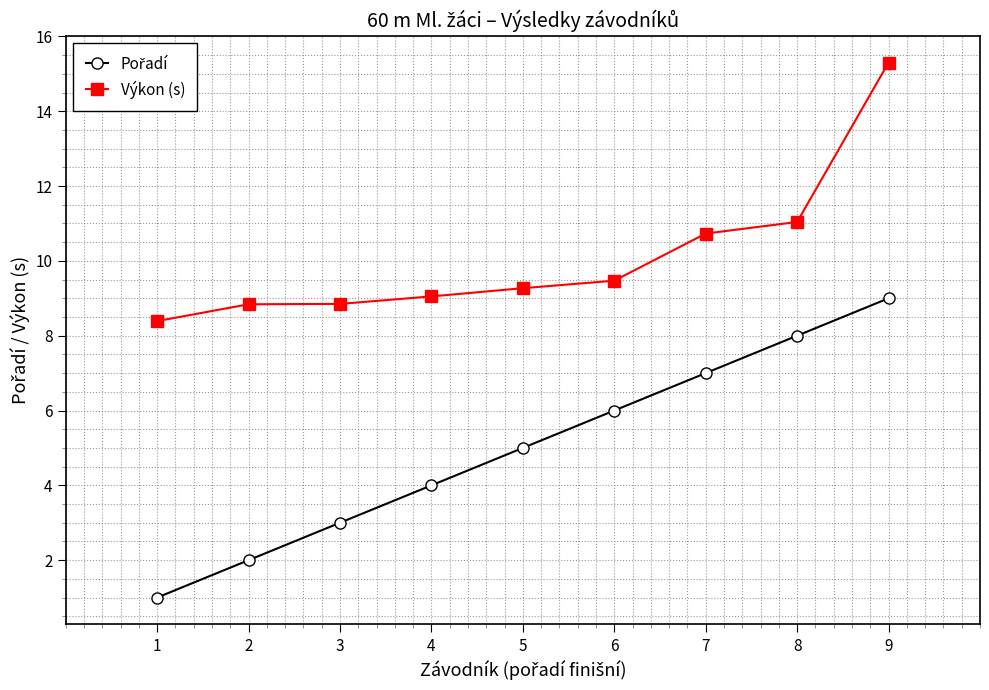

Does the chart display data point markers on the line(s)?

Yes